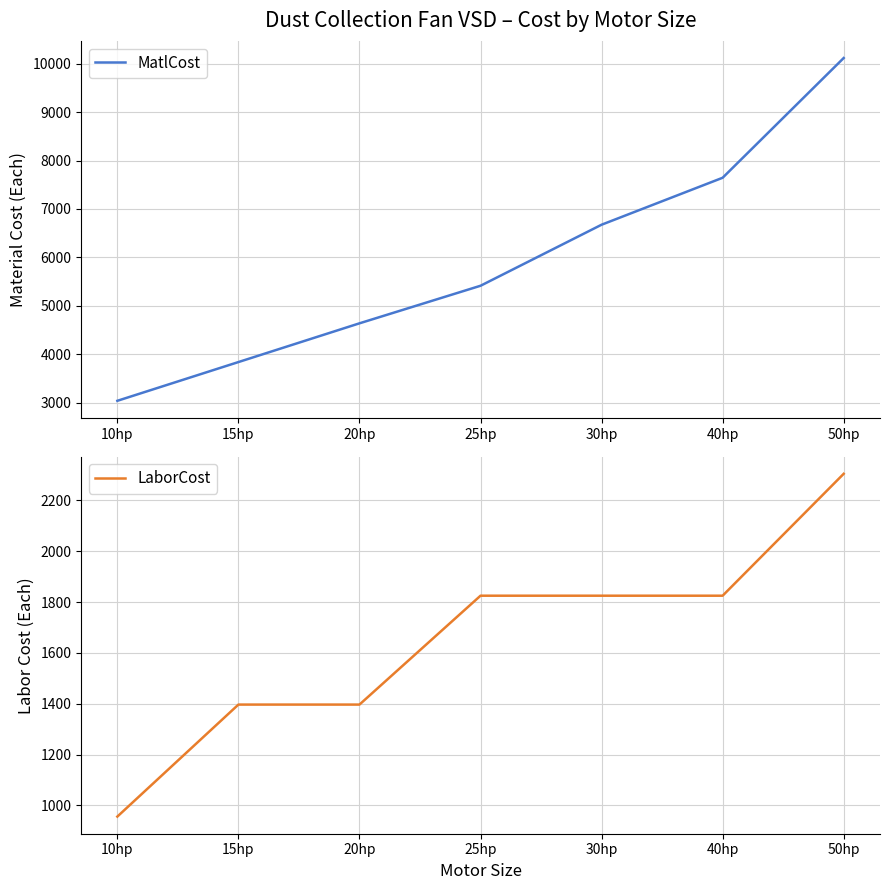

Rank the series by their maximum value, from highest to lowest.

MatlCost, LaborCost